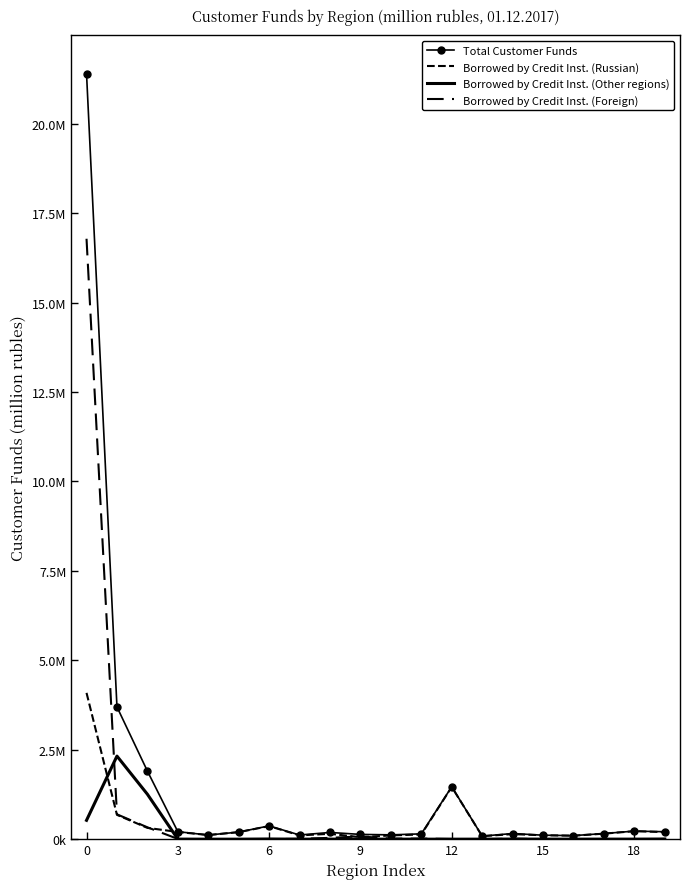

Is this an area chart (filled region under the line)?

No